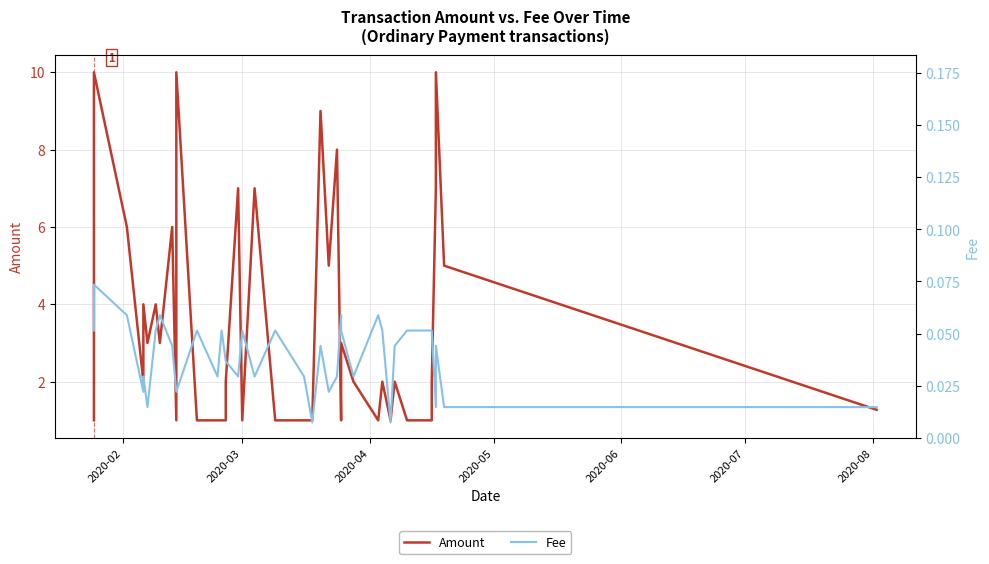

The Amount series shows 12.1 at 24. True or false?

False